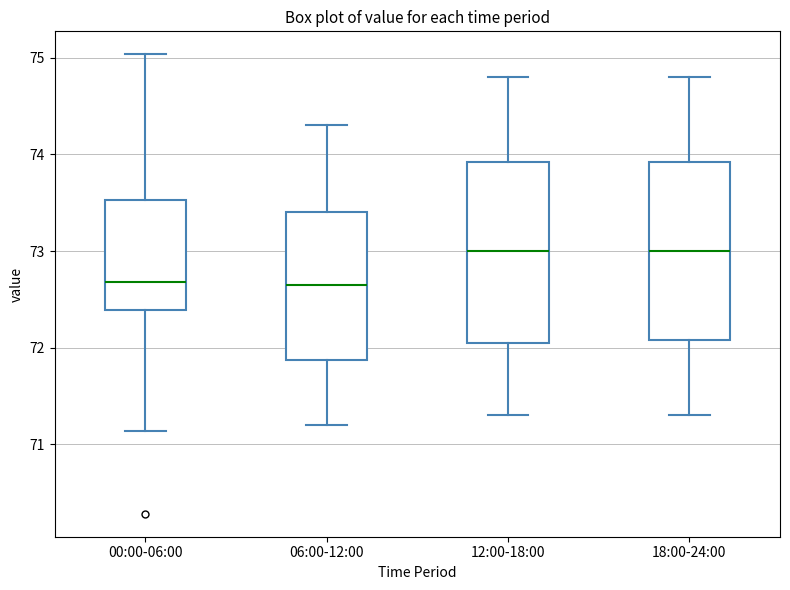

Reading left to right, read every box against the y-axis: the position of its median line, the range the box covers, and the ends of its whiskers. The values are not printed on the chart, so give them approximately, as read against the axis.

00:00-06:00: median 72.7, box 72.4 to 73.5, whiskers 71.1 to 75.0
06:00-12:00: median 72.7, box 71.9 to 73.4, whiskers 71.2 to 74.3
12:00-18:00: median 73.0, box 72.1 to 73.9, whiskers 71.3 to 74.8
18:00-24:00: median 73.0, box 72.1 to 73.9, whiskers 71.3 to 74.8